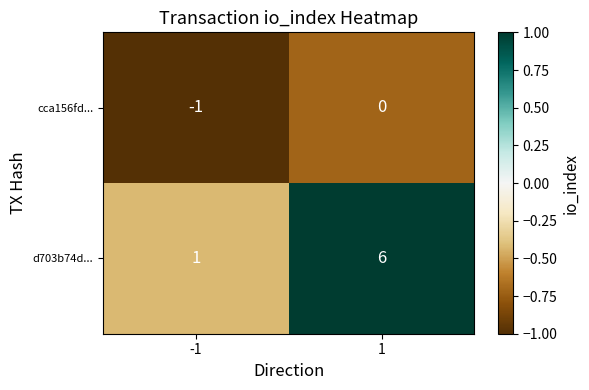

The value of cca156fd... at -1 is 0. True or false?

False